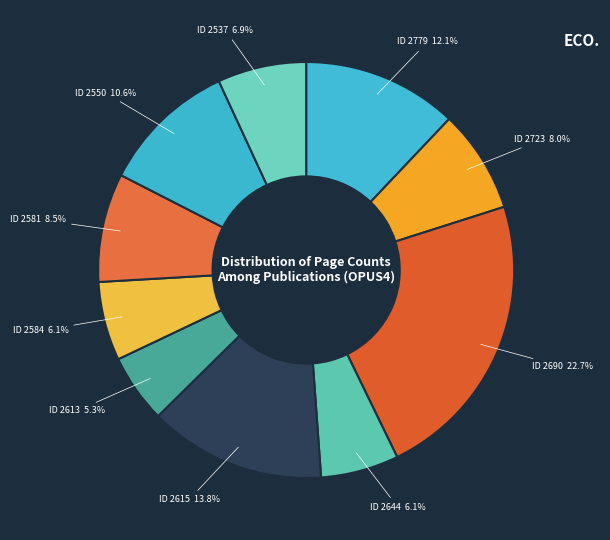

How many slices are in this pie chart?

10